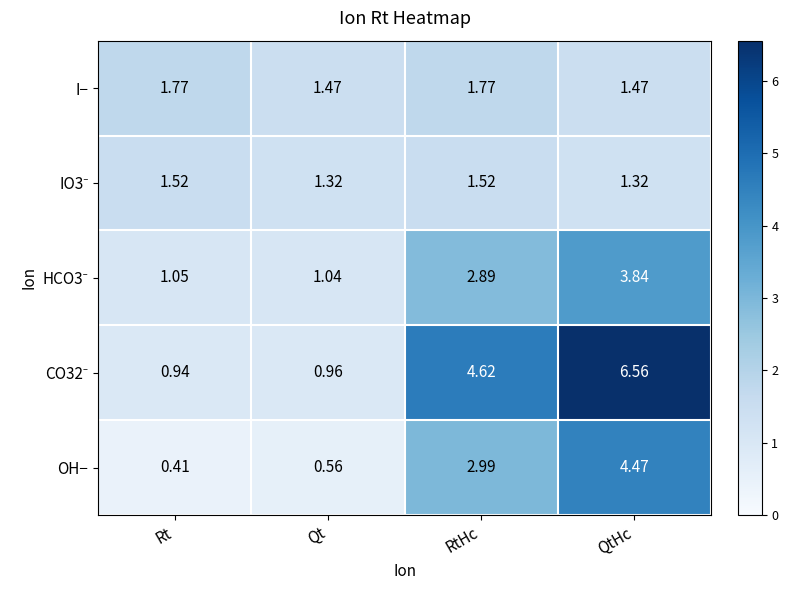

At which category is the sum across all series the highest?

QtHc